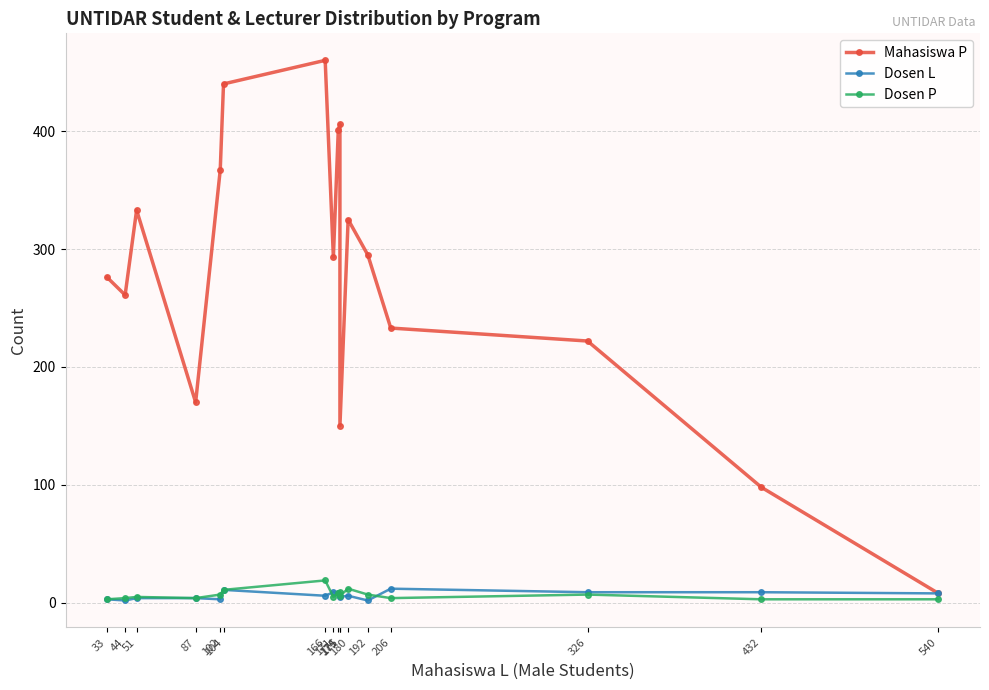

At which label does Mahasiswa P reach its minimum?

540